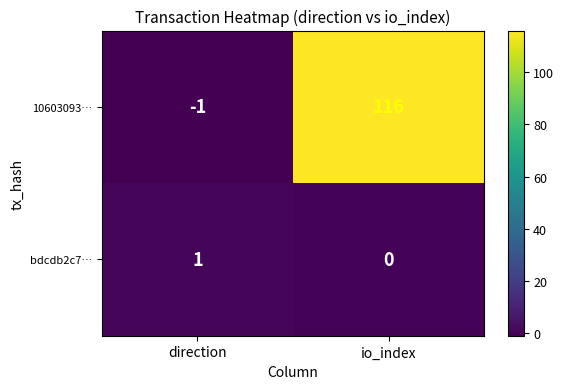

Which series changed the most between direction and io_index?

10603093…